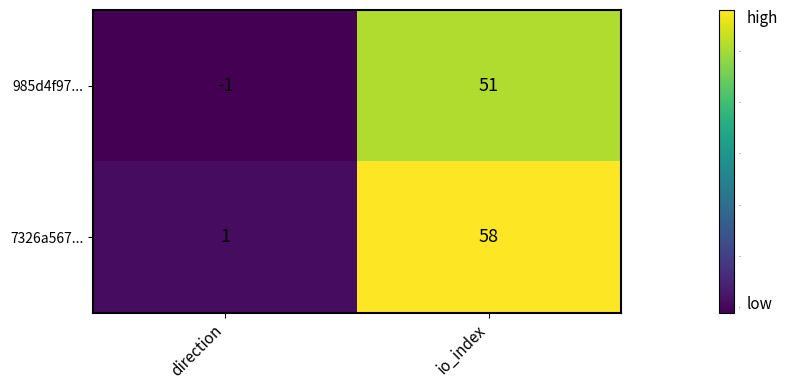

At which category is the sum across all series the highest?

io_index